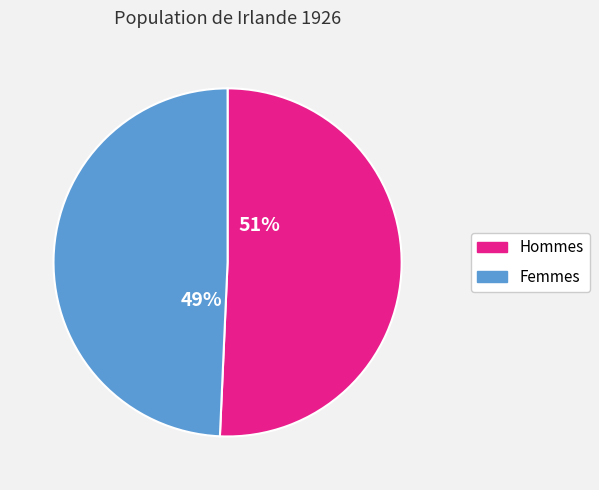

How many slices are in this pie chart?

2